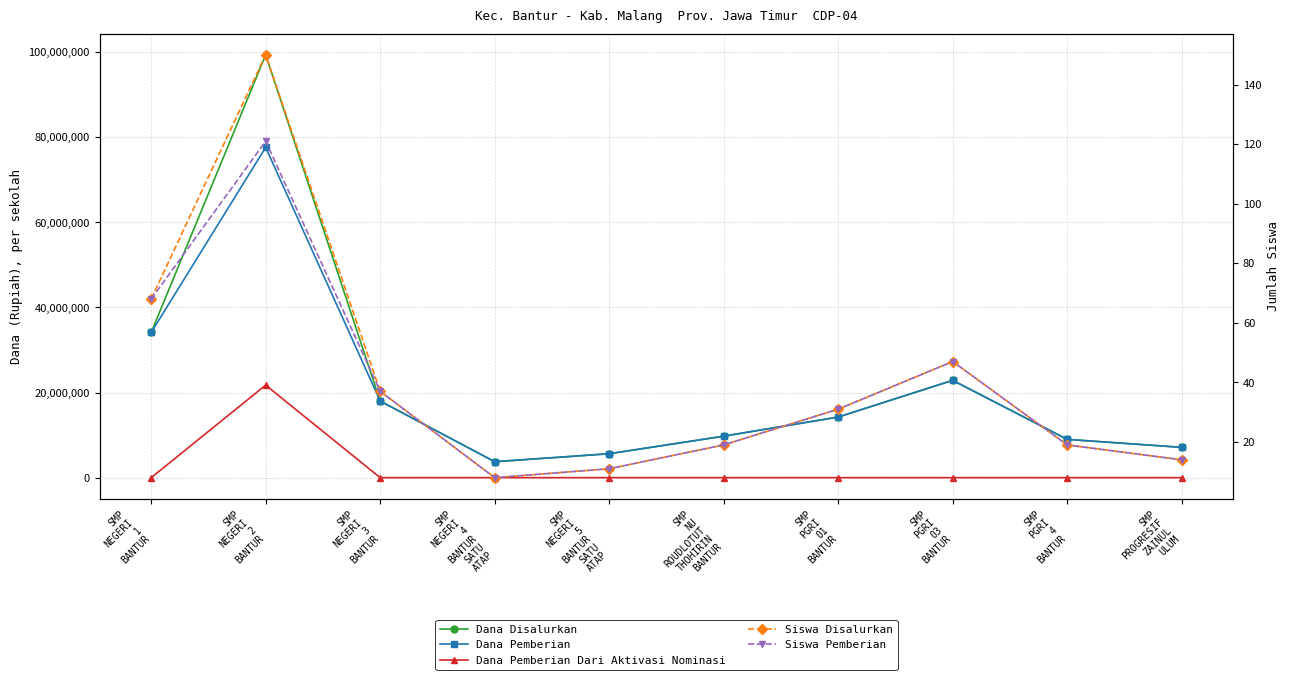

Where does the Dana Pemberian series first go above 14250000?

SMP
NEGERI
1
BANTUR